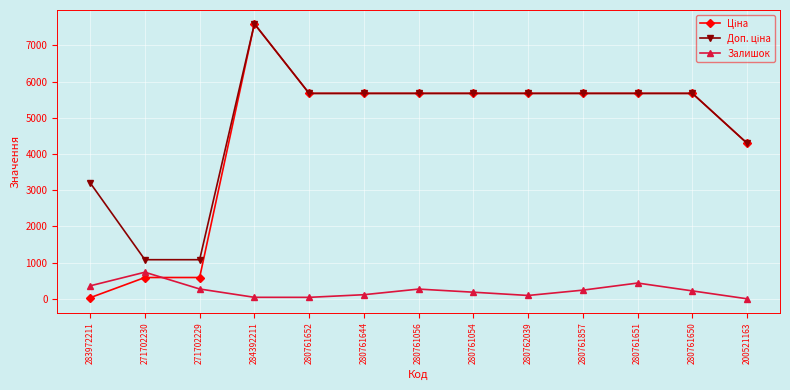

At how many categories does at least one series exceed 4799?

9